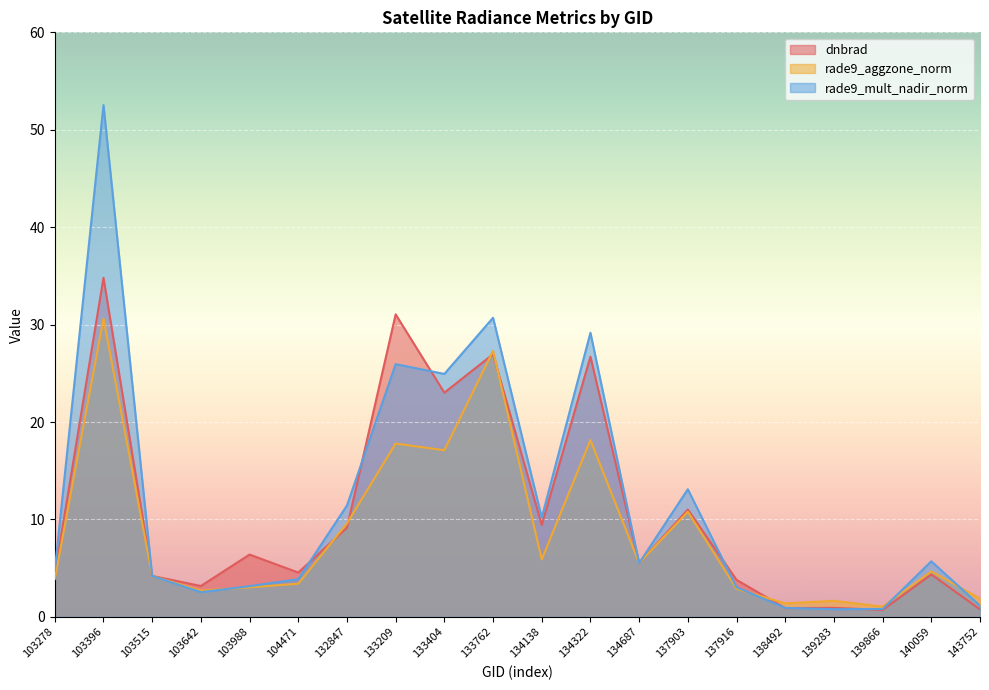

How many interior local valleys does the rade9_mult_nadir_norm series have?

5